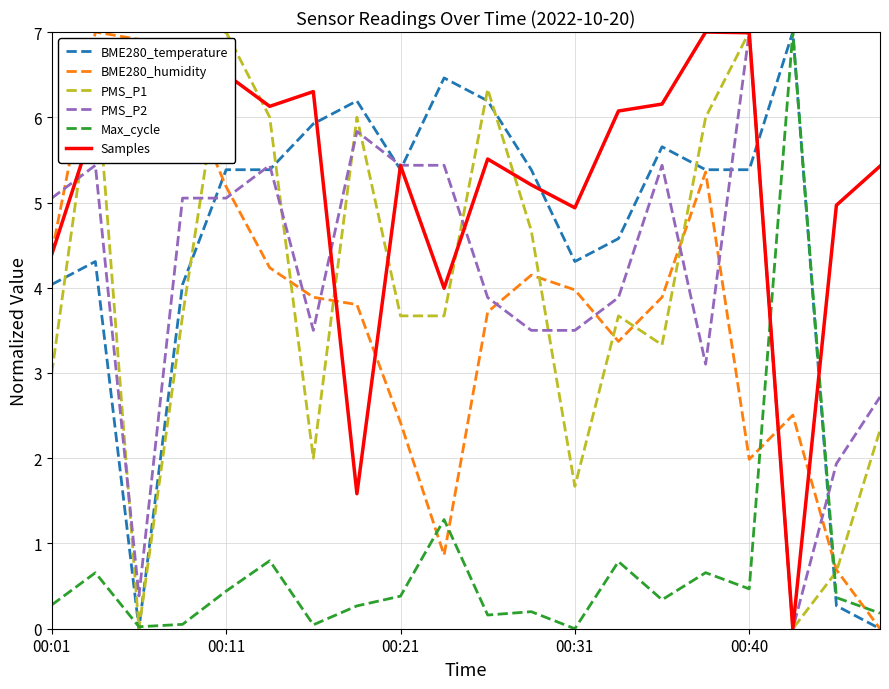

Which series has the largest total across all categories?

Samples